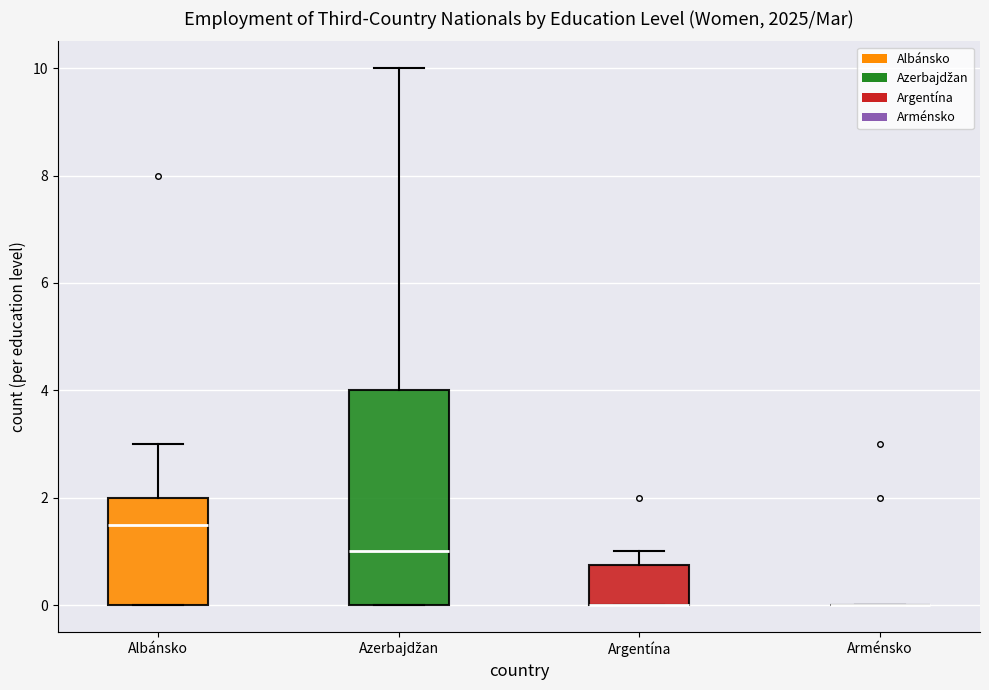

Reading left to right, read every box against the y-axis: the position of its median line, the range the box covers, and the ends of its whiskers. The values are not printed on the chart, so give them approximately, as read against the axis.

Albánsko: median 1.6, box 0.0 to 2.0, whiskers 0.0 to 3.0
Azerbajdžan: median 1.0, box 0.0 to 4.0, whiskers 0.0 to 10.0
Argentína: median 0.0 (drawn on the box's lower edge), box 0.0 to 0.8, whiskers 0.0 to 1.0
Arménsko: box collapsed to a line at 0.0, whiskers 0.0 to 0.0